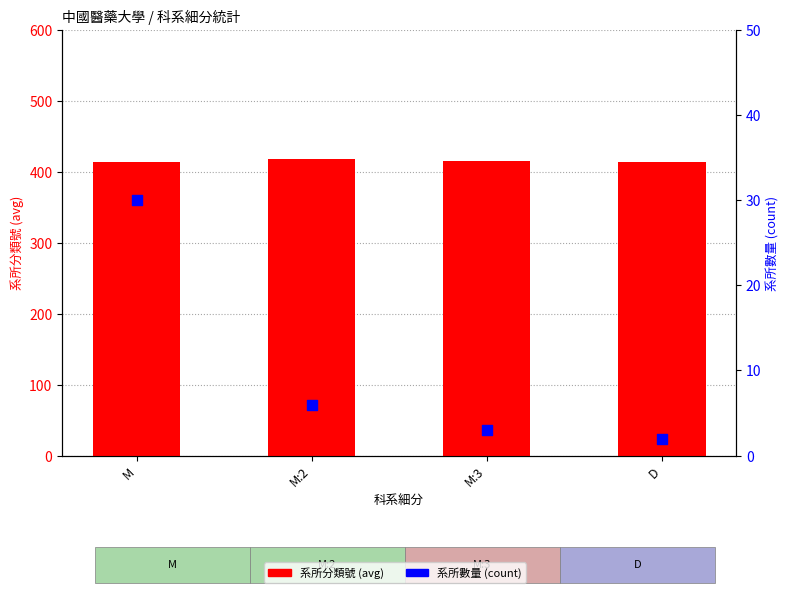

Is the value of 系所分類號 (avg) at M greater than the value of 系所數量 (count) at D?

Yes